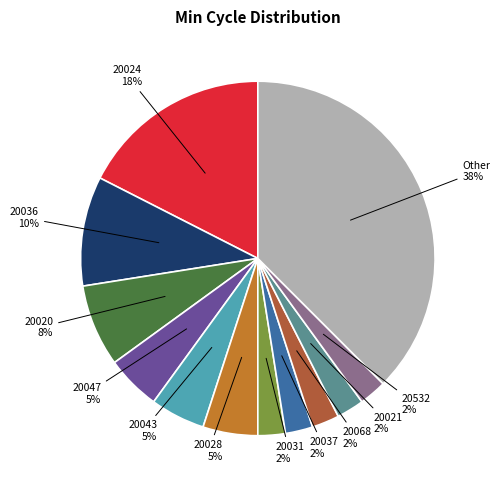

To the nearest percent, what is the average slice percentage?

8%